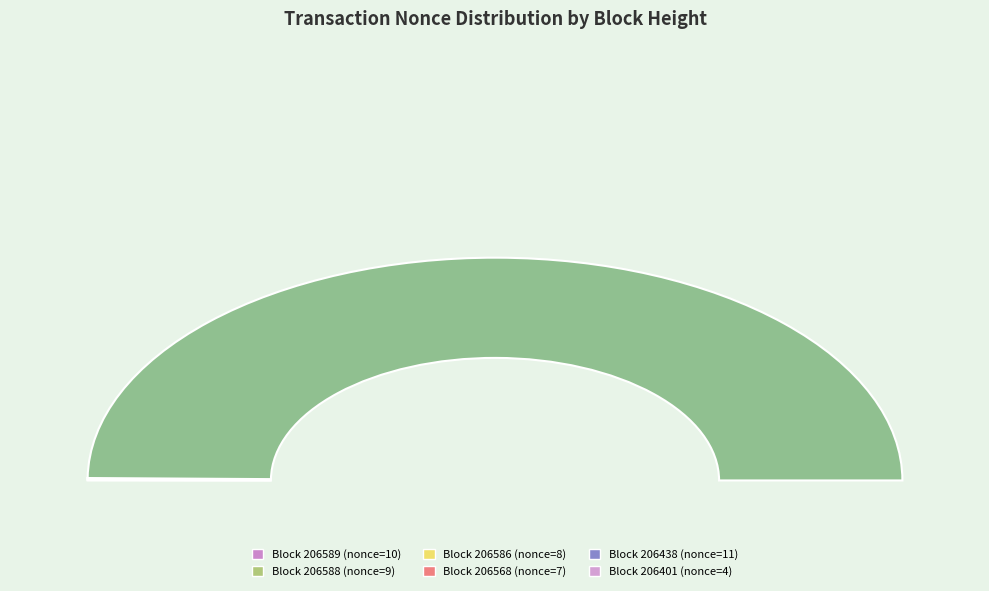

Which has a higher value, 206586 or 206588?

206588